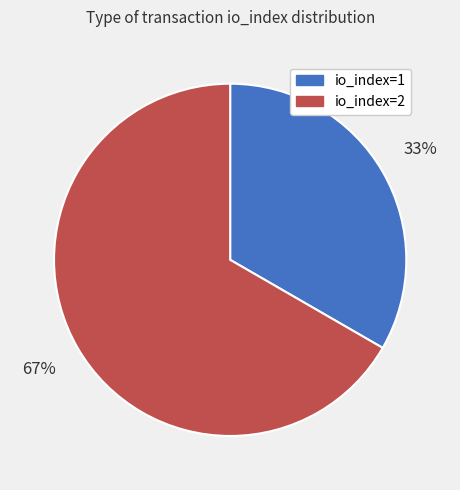

How many slices are in this pie chart?

2